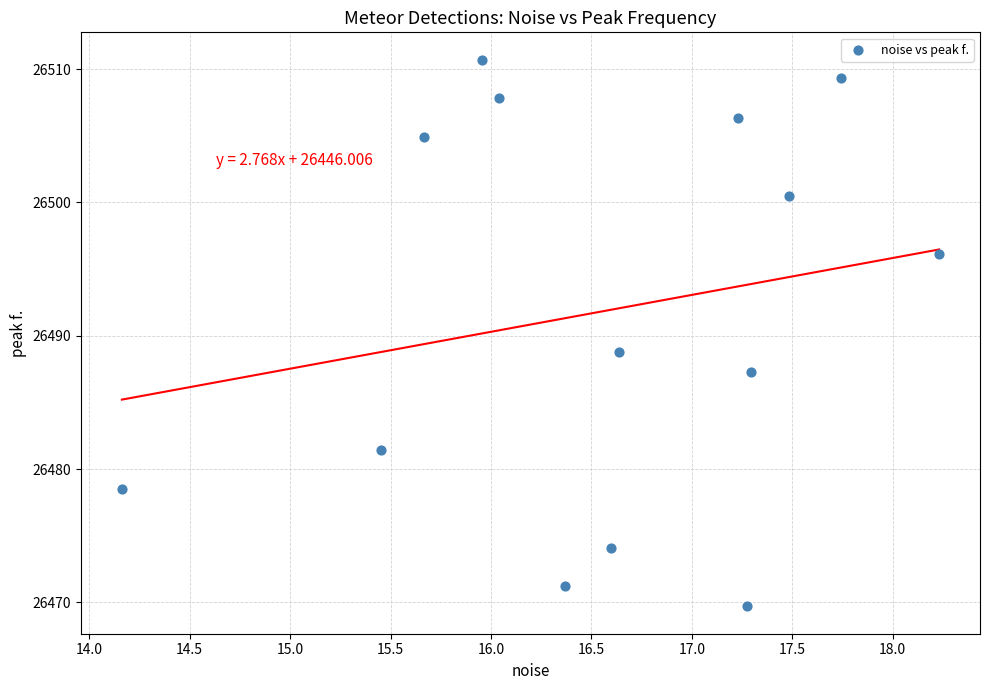

What is the range of Y values (max minus min)?

41.0